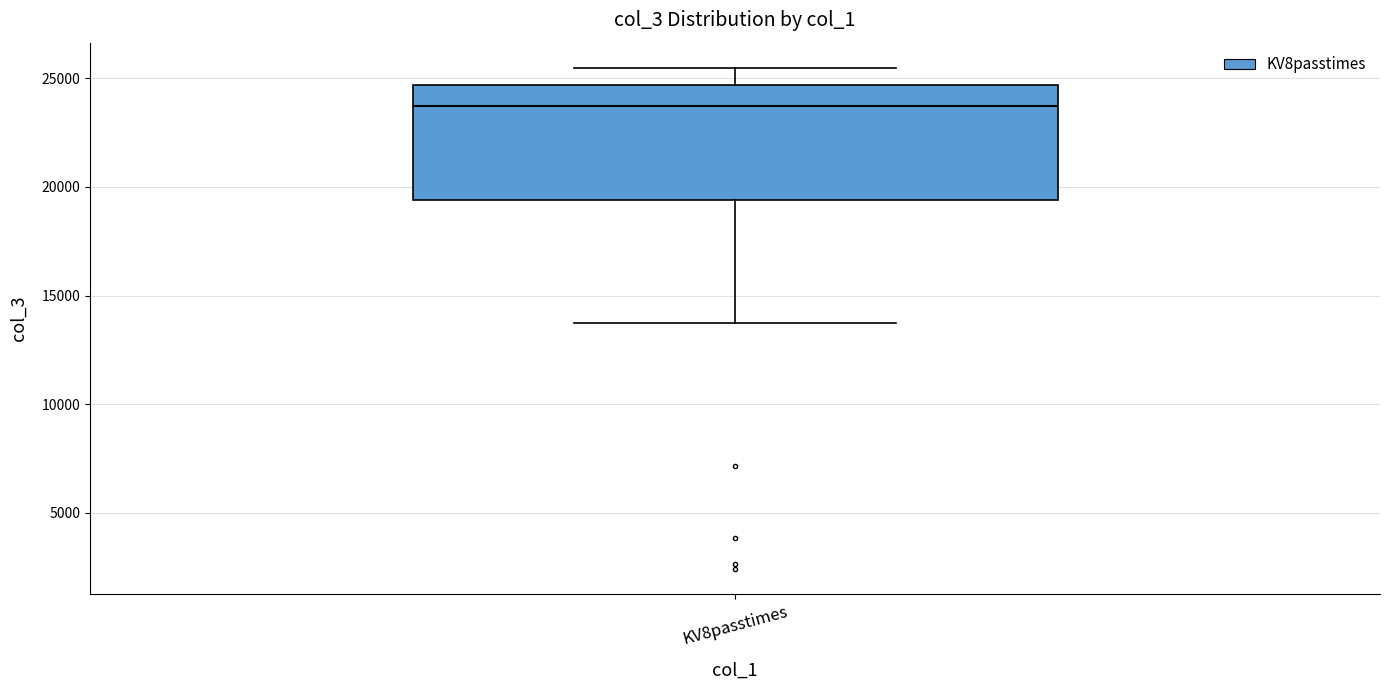

Transcribe this box plot: give where the median line is, the range the box spans, and where the two whiskers end, as read against the y-axis. The values are not printed on the chart, so give them approximately, as read against the axis.

median 23500, box 19500 to 24500, whiskers 13500 to 25500